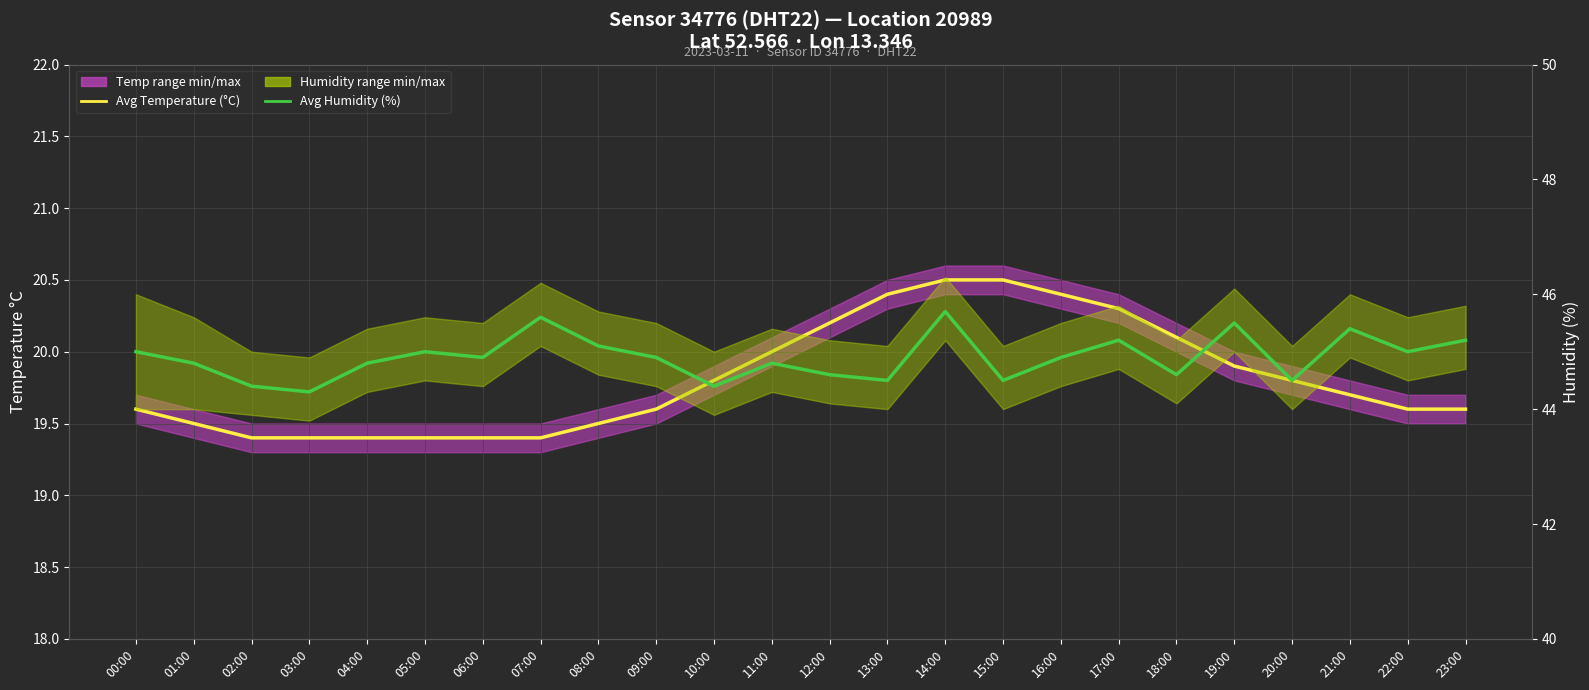

What position from the left is 12:00?

13